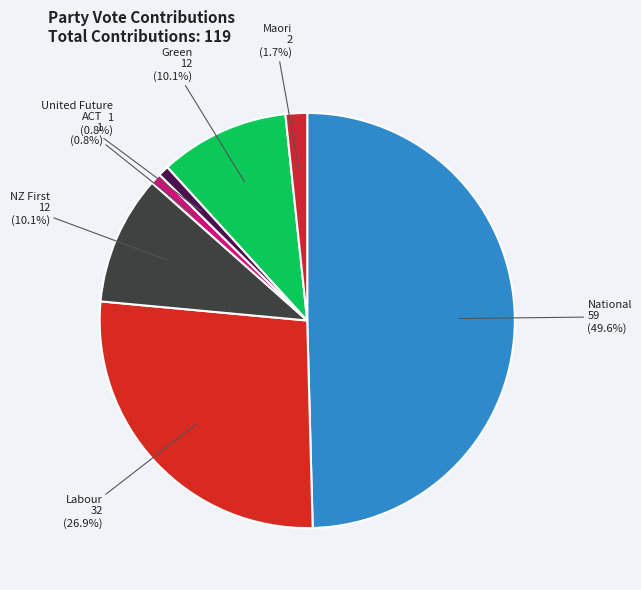

Which has a higher value, Labour or United Future?

Labour